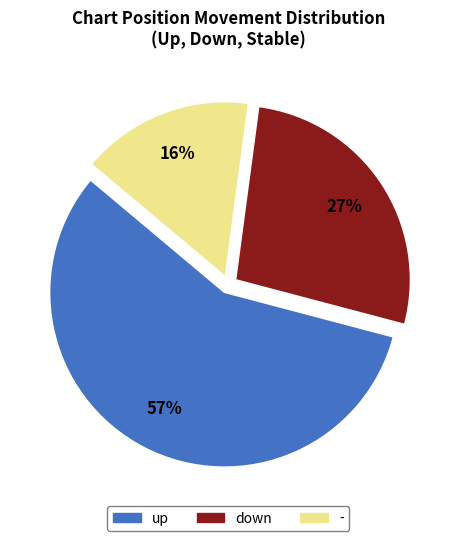

Is it true that up is 57% of the pie?

True